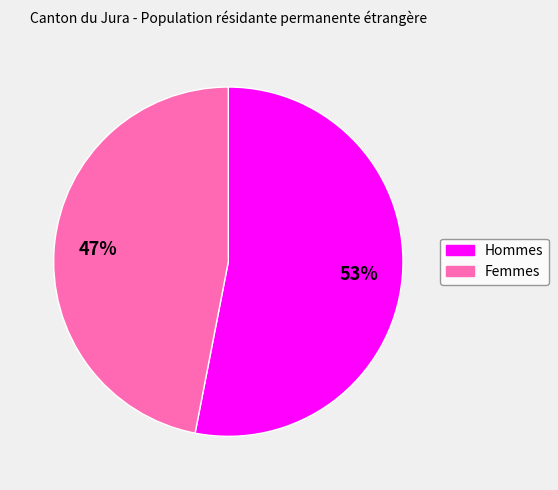

Rank the categories by value from highest to lowest.

Hommes, Femmes